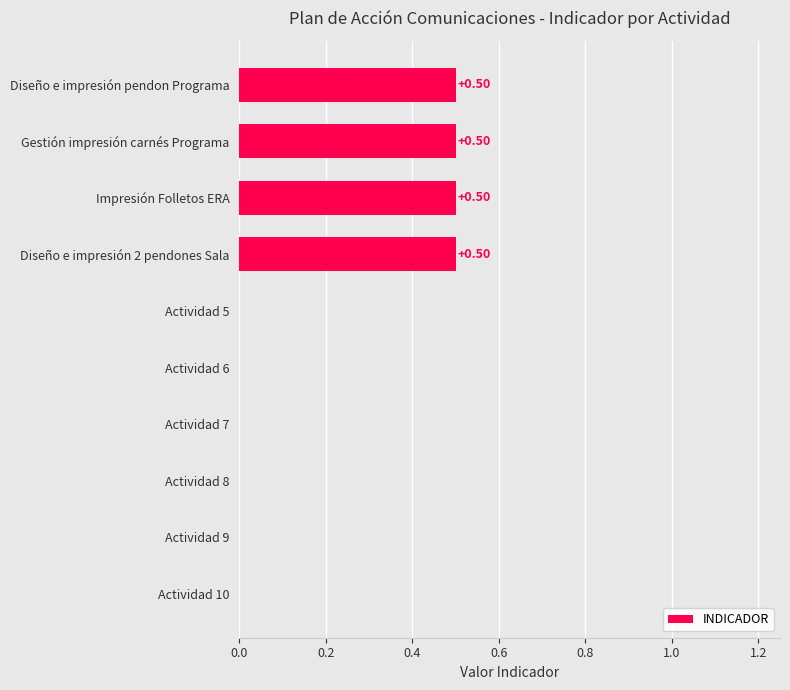

What is the sum of all values?

2.0